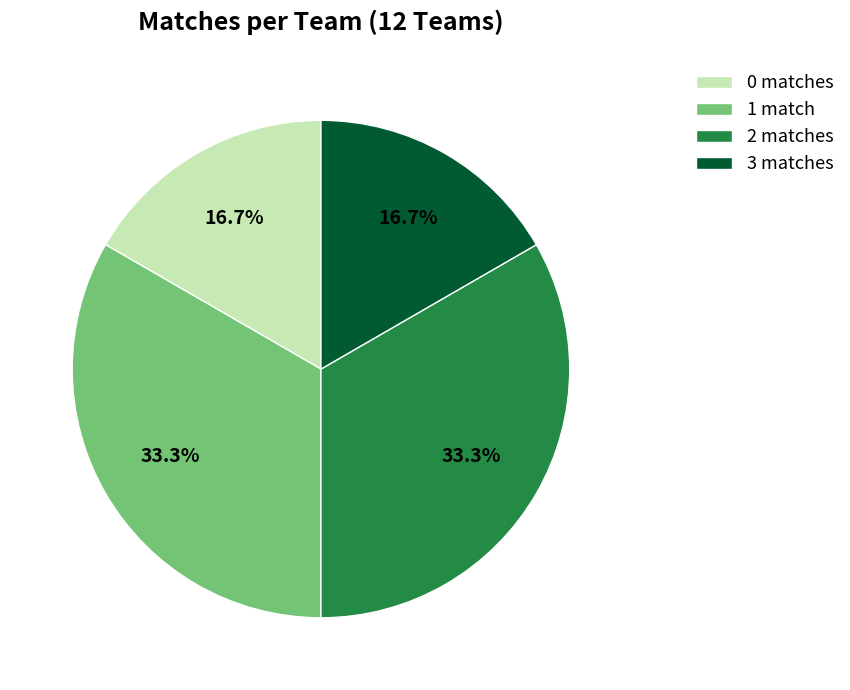

Combined, do 1 match and 2 matches account for over 50%?

Yes